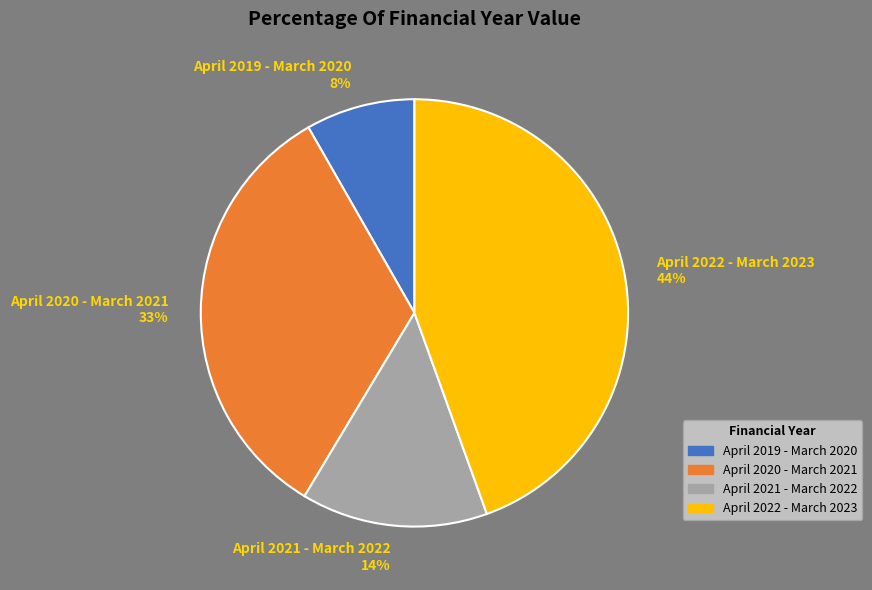

Is the sum of April 2021 - March 2022 and April 2019 - March 2020 greater than half?

No